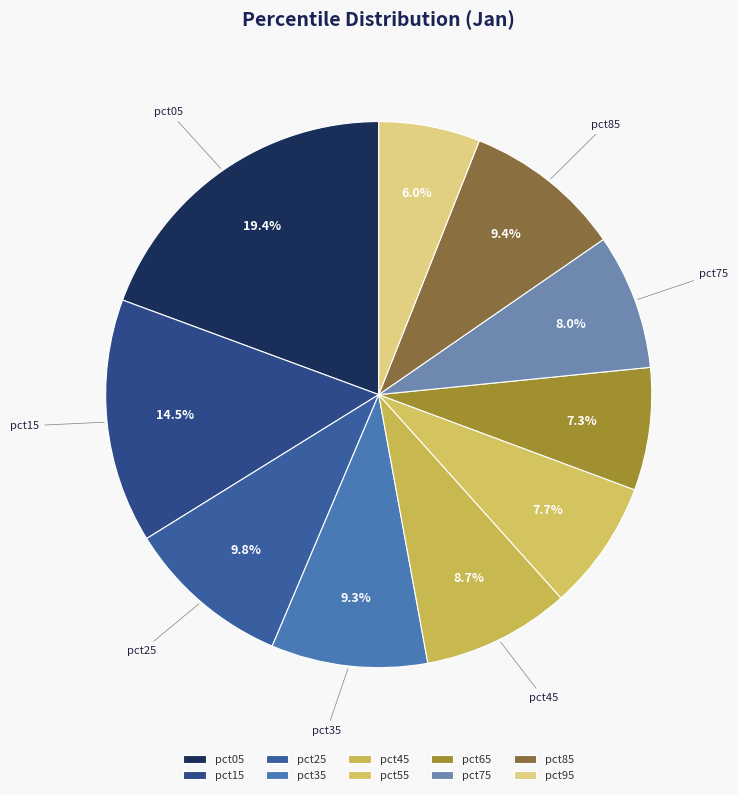

What is the smallest slice in the pie chart?

pct95